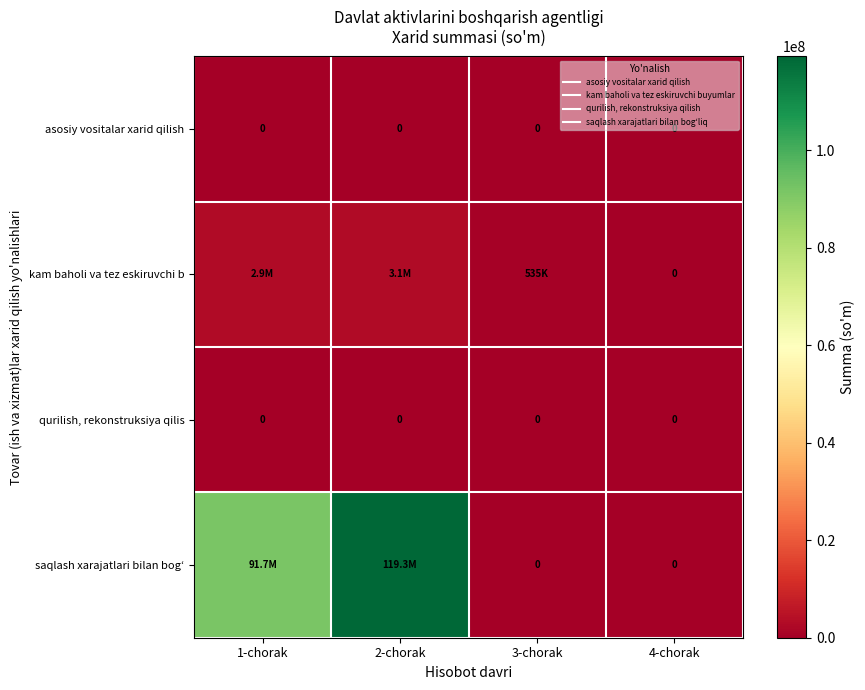

Which series has the largest range (max minus min)?

saqlash xarajatlari bilan bogʻ